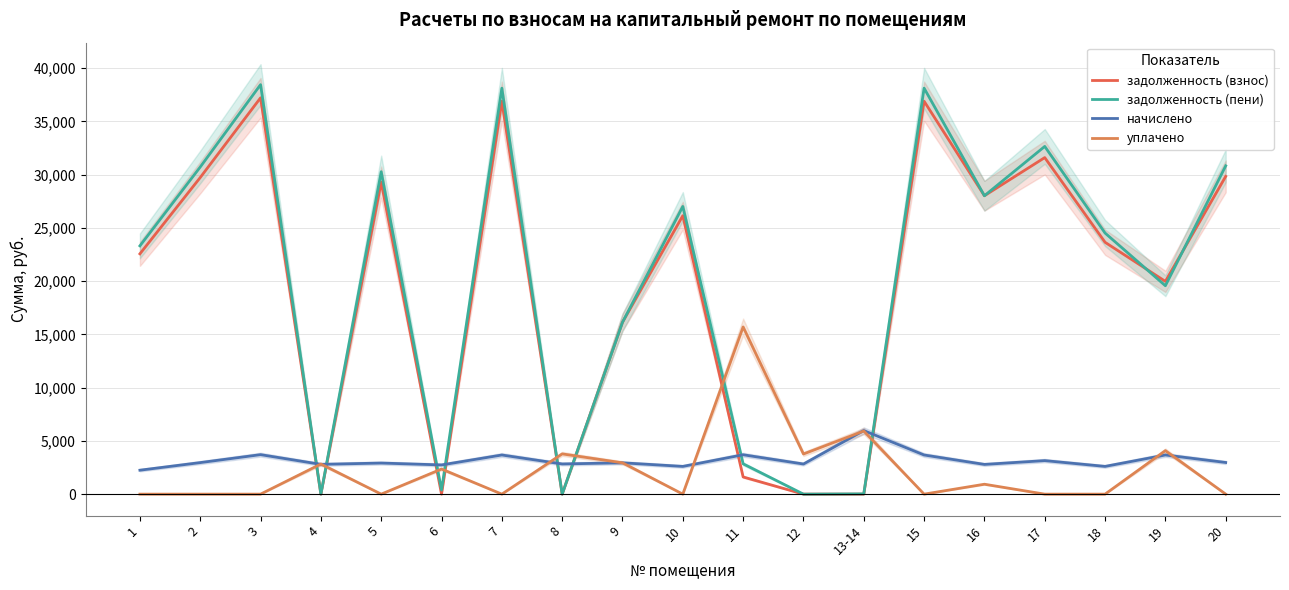

At which category is the sum across all series the highest?

3